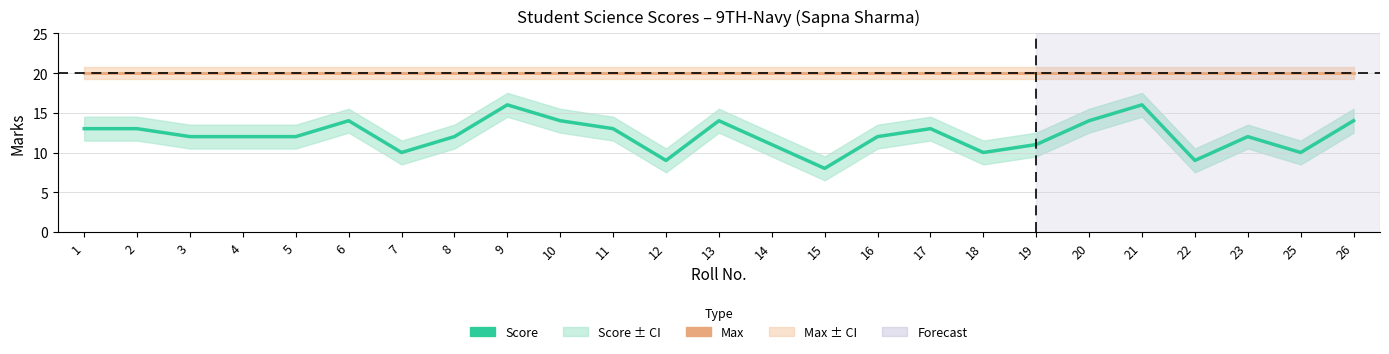

What is the sum of the Score values at 19 and 15?

19